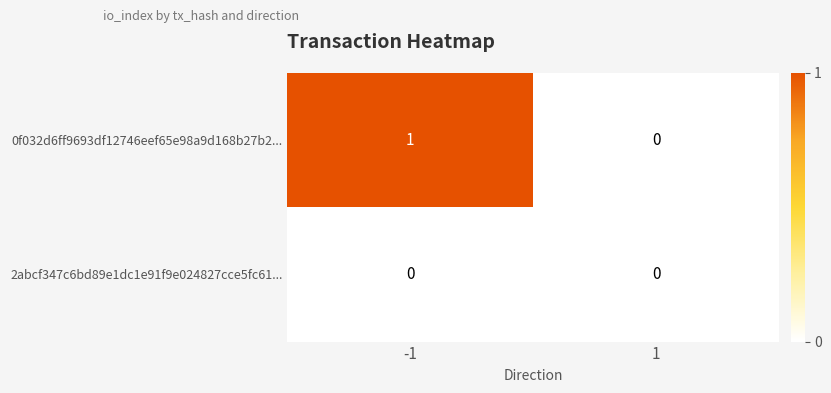

What is the spread (max minus min) of values at -1?

1